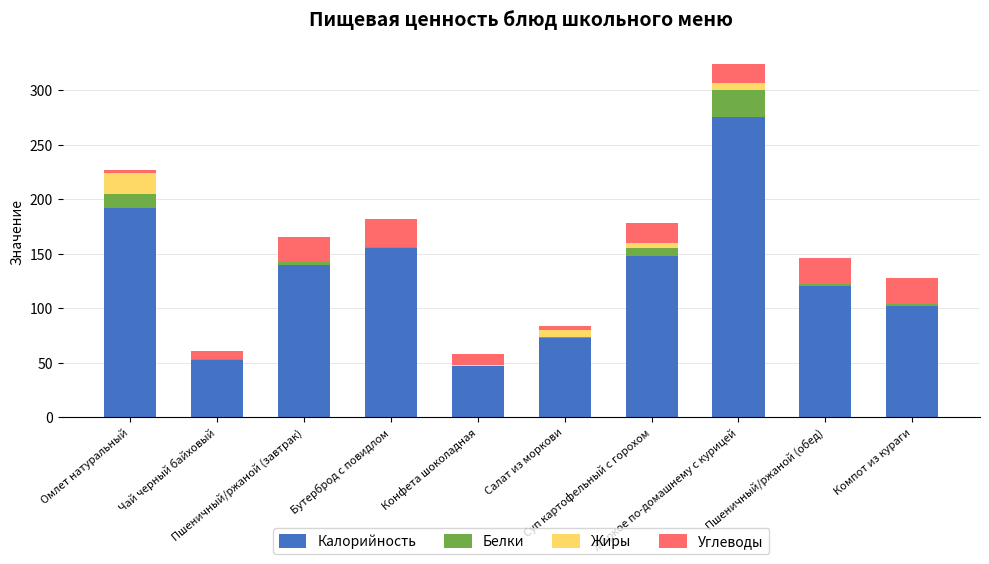

What is the sum of all Калорийность values?

1306.7